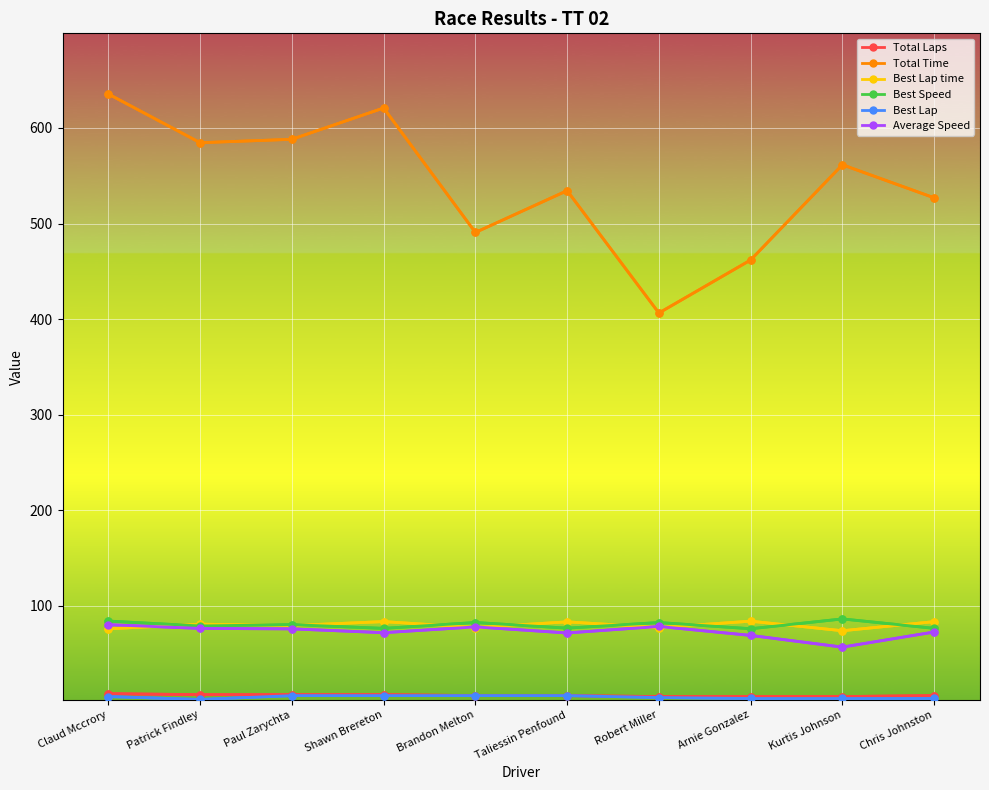

Which series has the widest spread of values?

Total Time